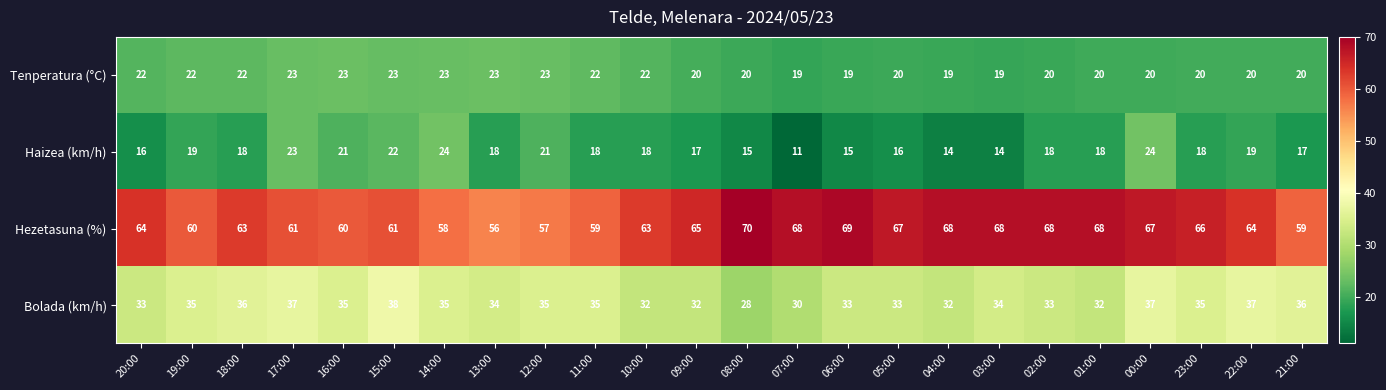

What is the approximate value of Hezetasuna (%) at 20:00, to the nearest 5?

65